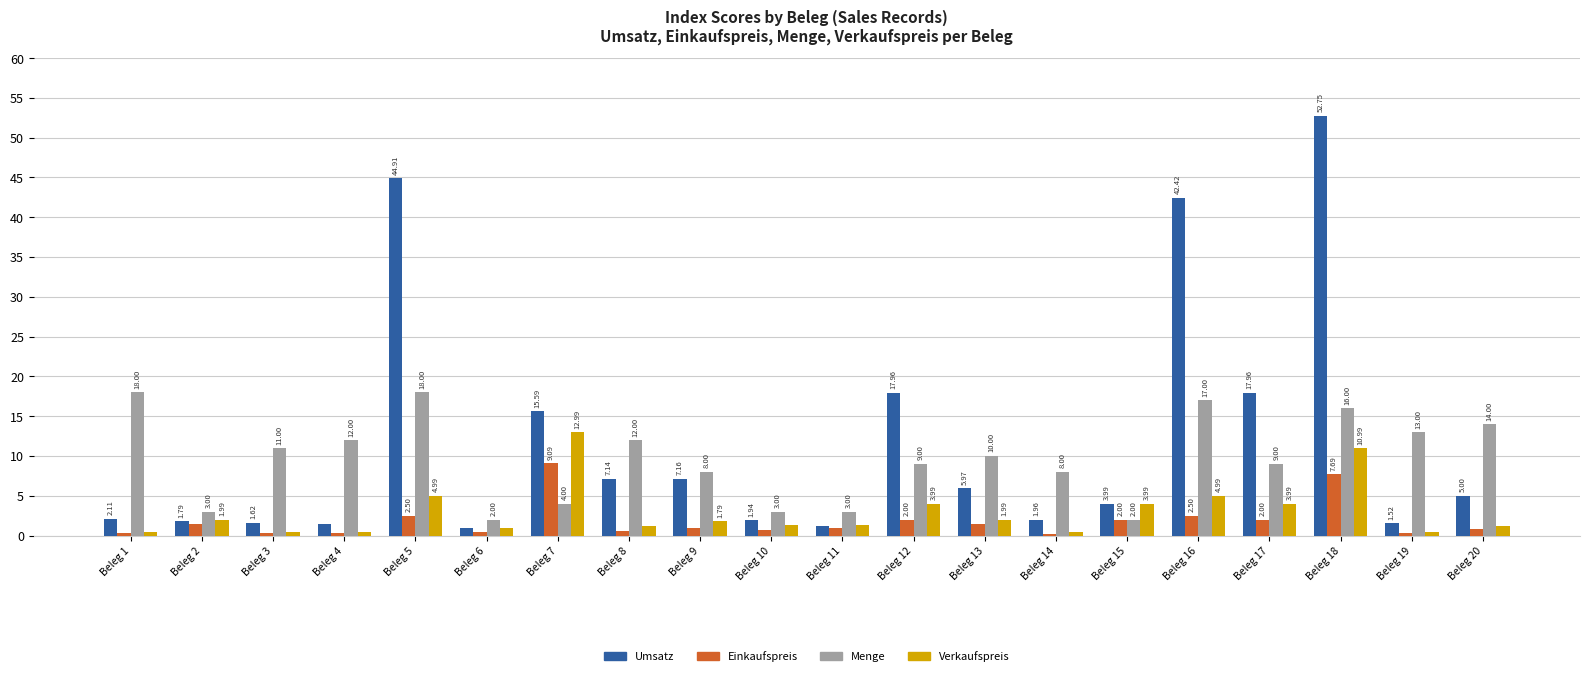

Is the value of Einkaufspreis at Beleg 11 greater than the value of Verkaufspreis at Beleg 6?

No